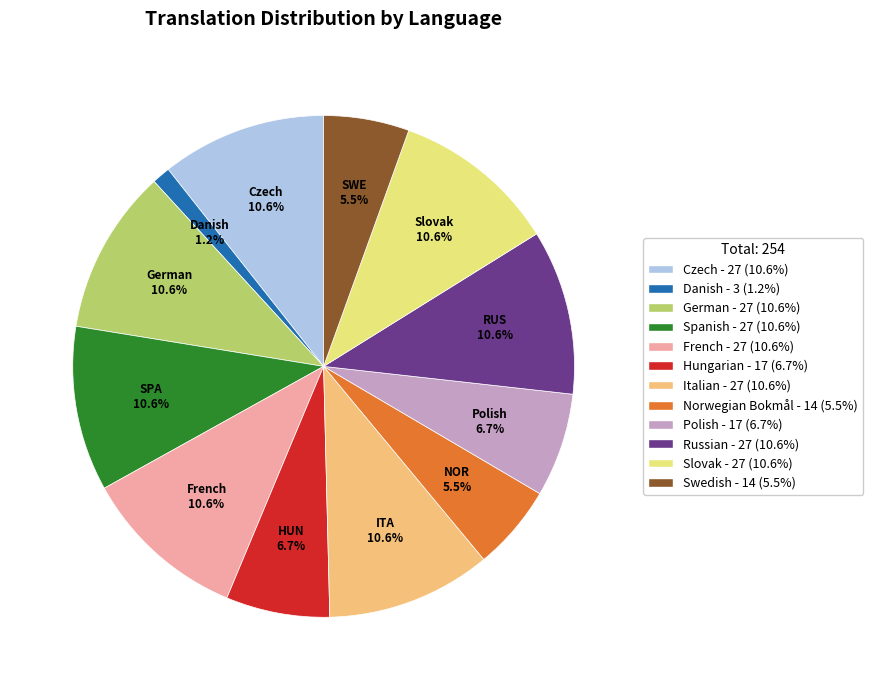

Is Norwegian Bokmål - 14 (5.5%) the majority of the pie?

No